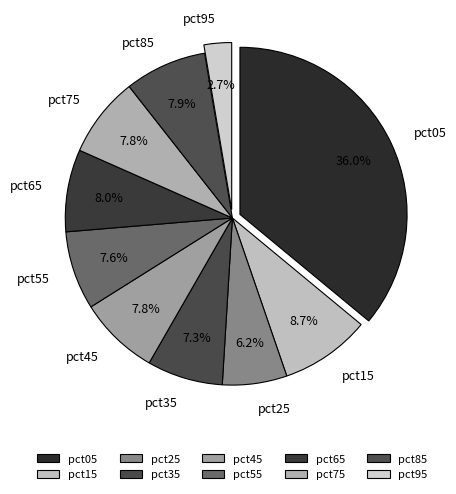

What is the largest slice in the pie chart?

pct05